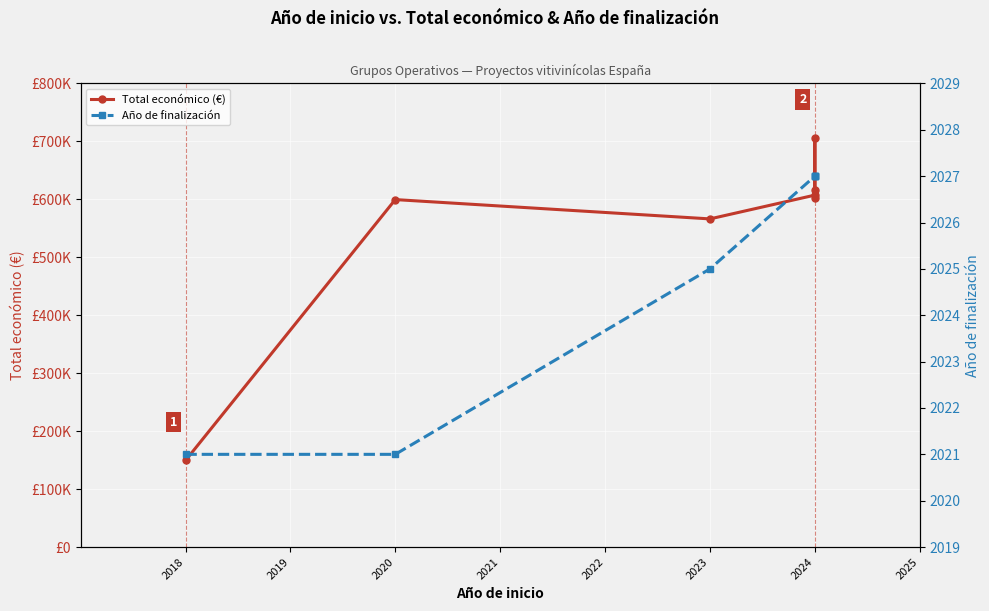

How many lines are shown in the chart?

2